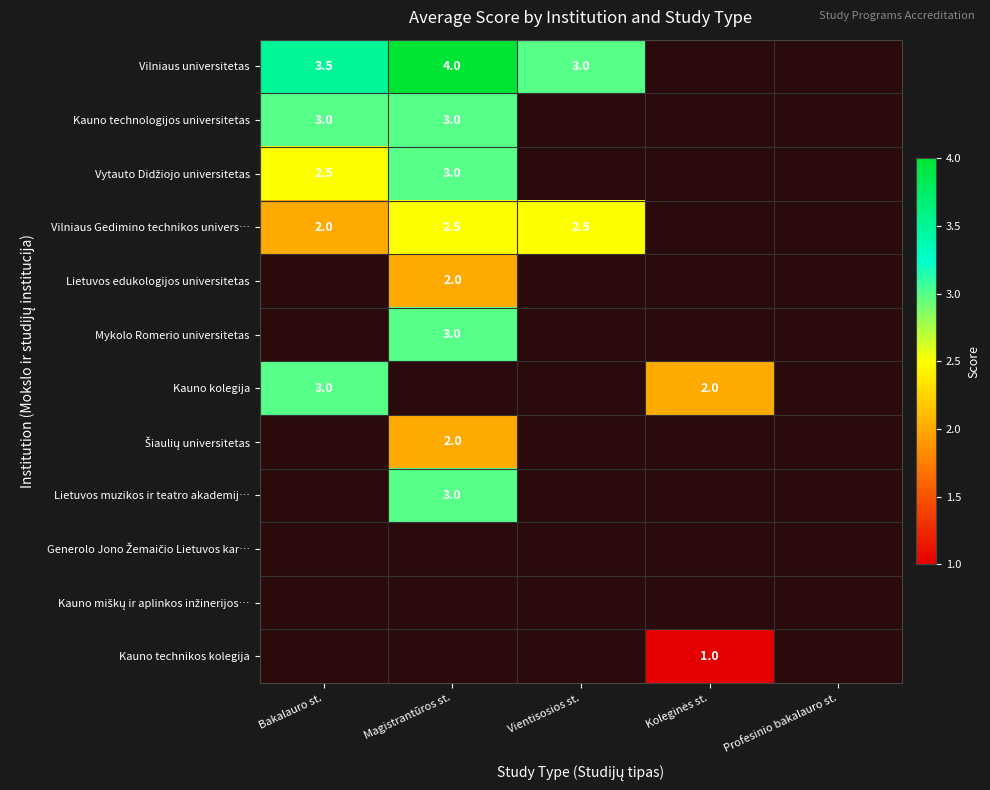

At how many categories does at least one series exceed 2?

3